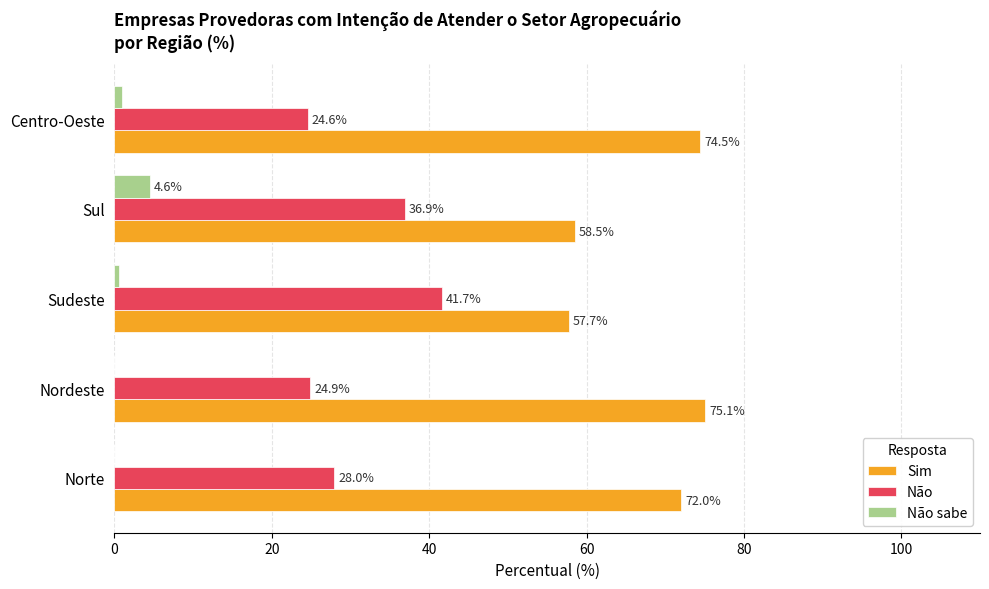

Where is Não sabe nearest to the value 2?

Centro-Oeste